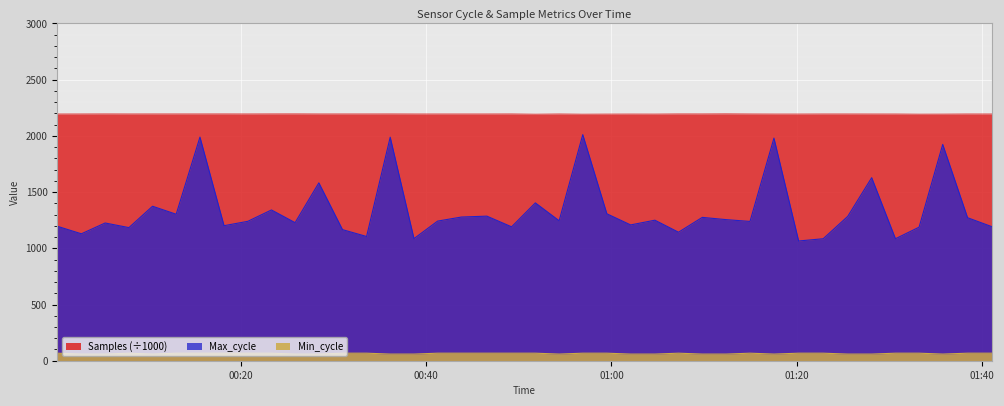

True or false: Samples and Min_cycle intersect in this chart.

False